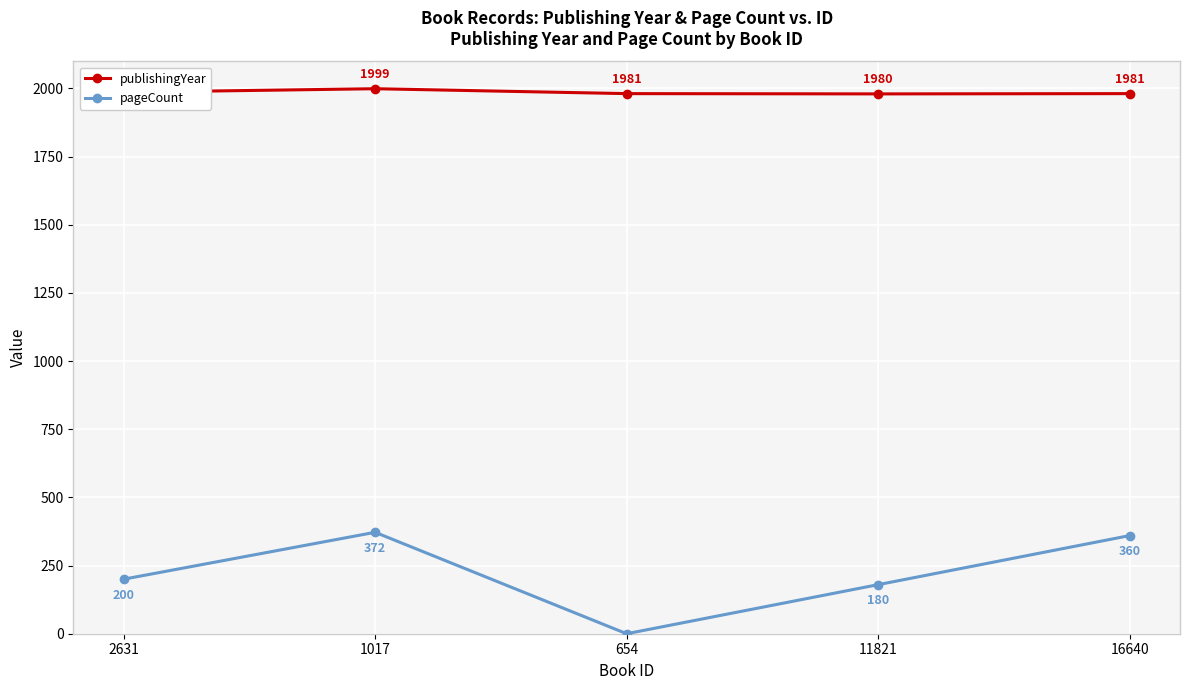

Reading left to right, extract all data points from this chart.

publishingYear: 2631=1986	1017=1999	654=1981	11821=1980	16640=1981
pageCount: 2631=200	1017=372	654=0	11821=180	16640=360